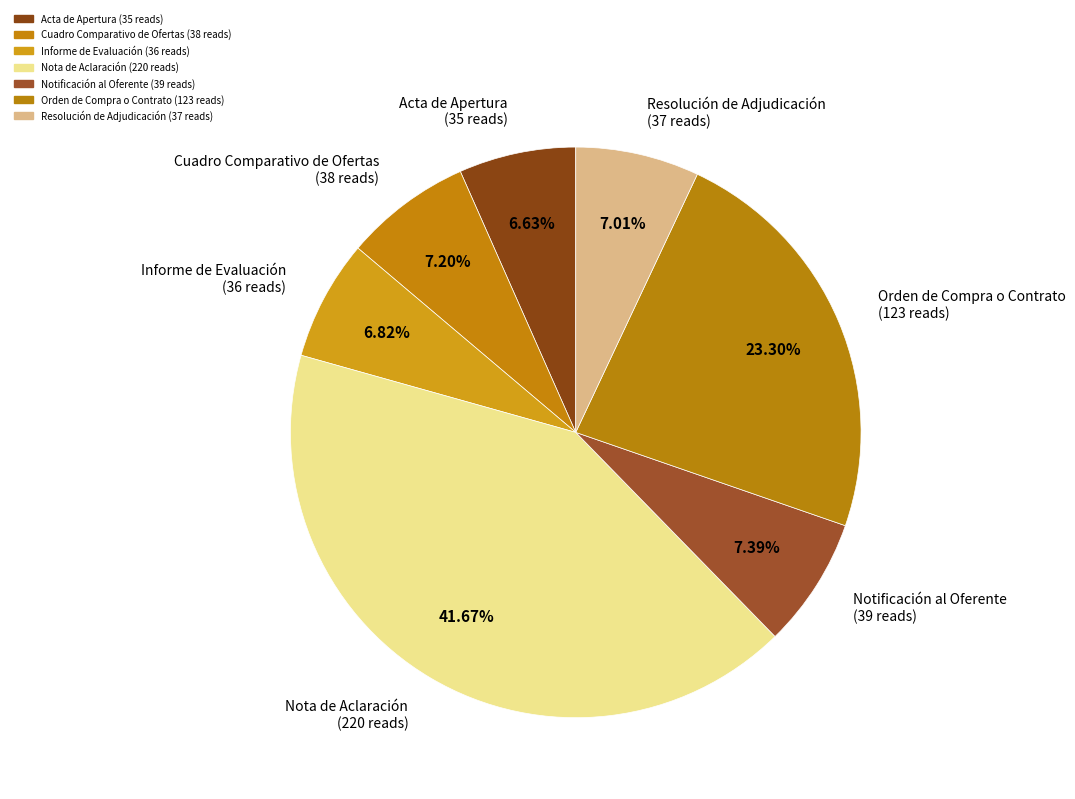

How many segments does this pie chart have?

7